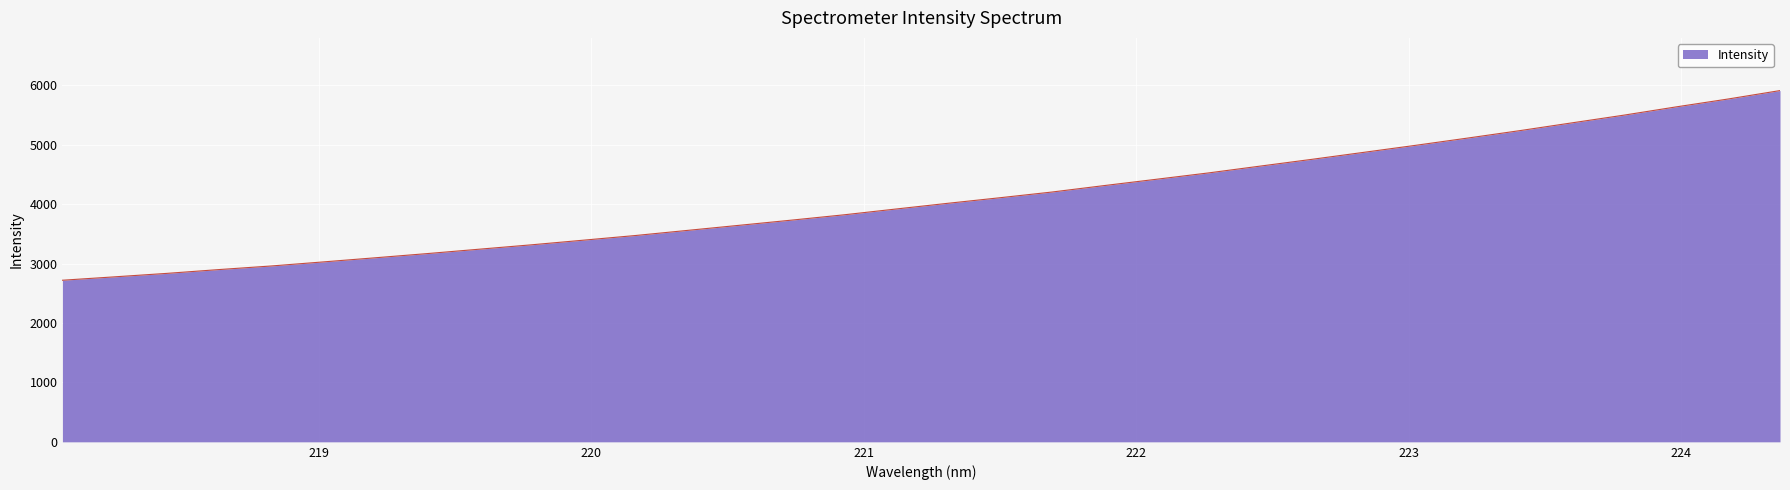

What is the difference between the maximum and minimum values?

3192.1